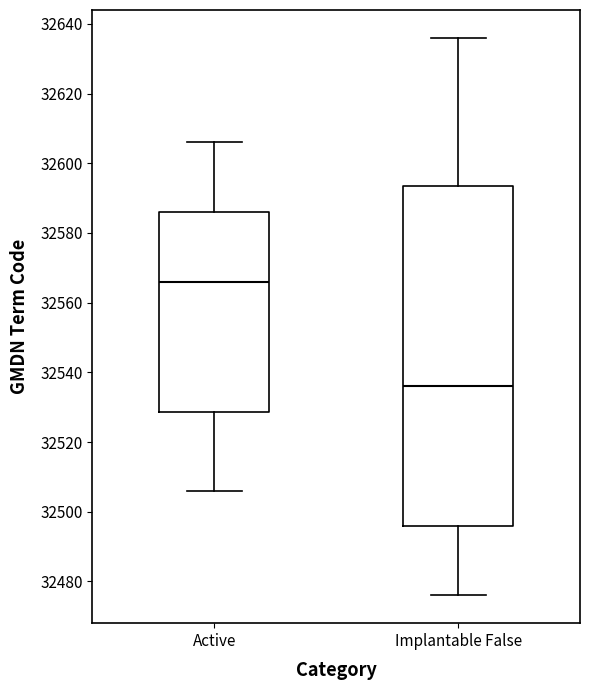

Reading left to right, transcribe this box plot: for each box, give where its median line is, the range the box spans, and where its two whiskers end, as read against the y-axis. The values are not printed on the chart, so give them approximately, as read against the axis.

Active: median 32566, box 32528 to 32586, whiskers 32506 to 32606
Implantable False: median 32536, box 32496 to 32594, whiskers 32476 to 32636